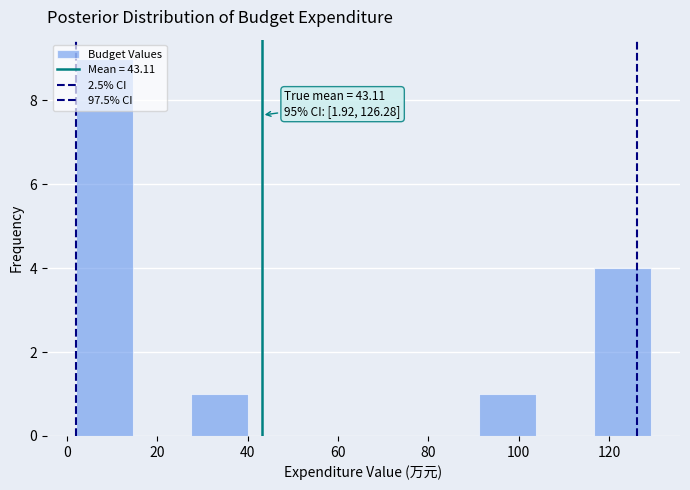

Over which range of the x-axis is the bar tallest?

2 to 14